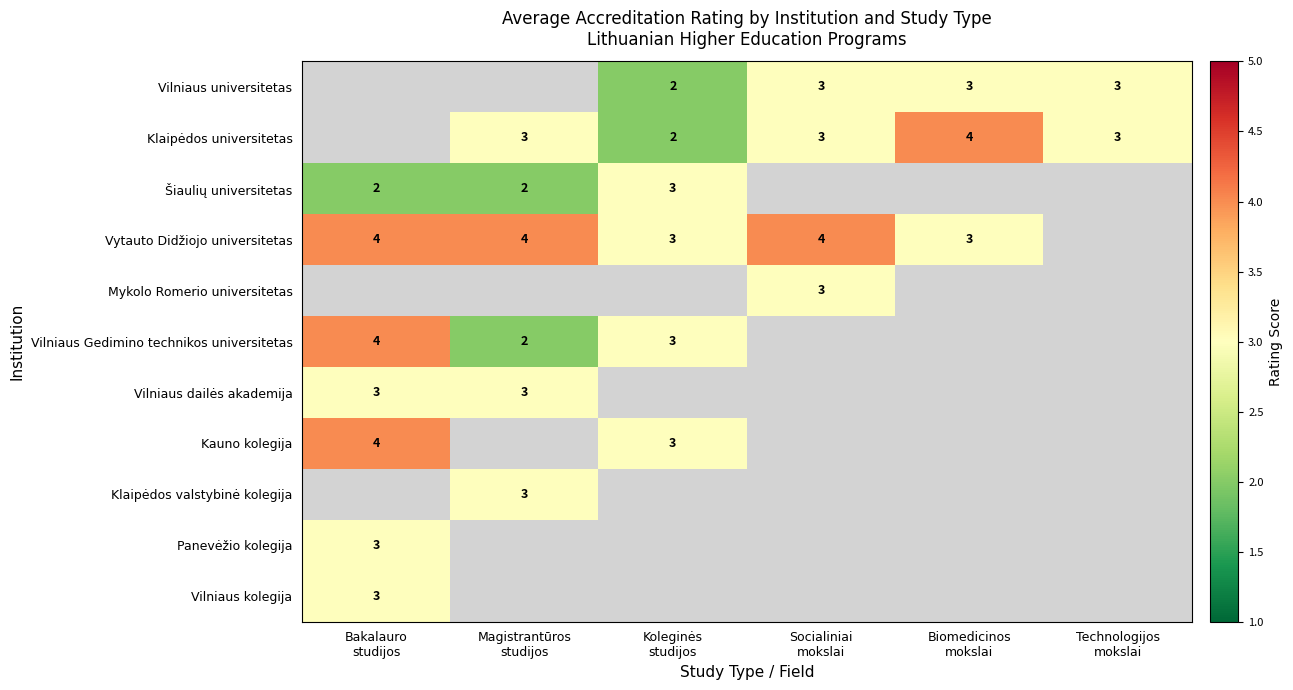

What is the difference between the maximum and minimum values in the Vilniaus Gedimino technikos universitetas series?

2.0